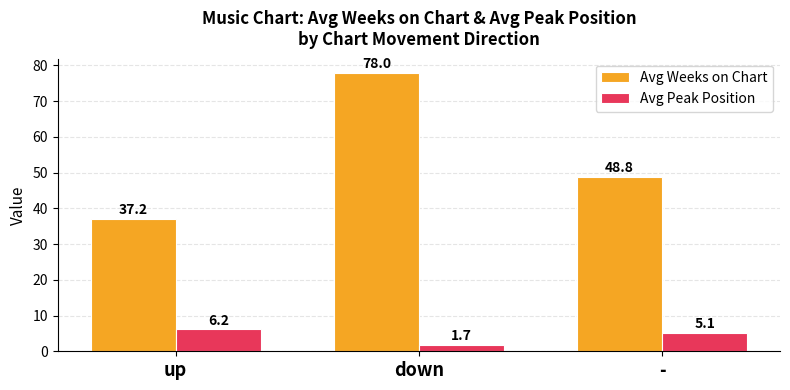

At which category is the sum across all series the highest?

down